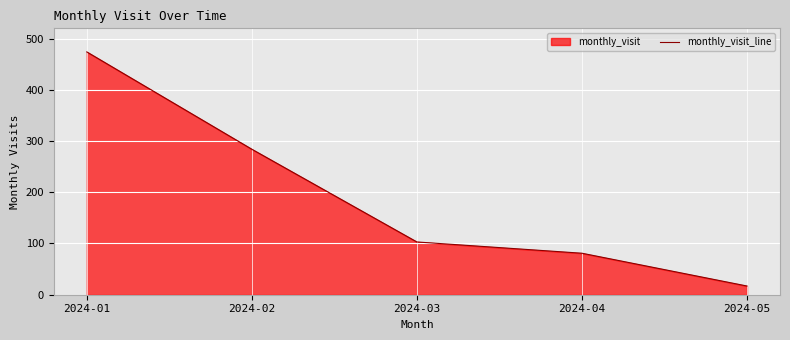

What is the difference between the maximum and minimum values?

457